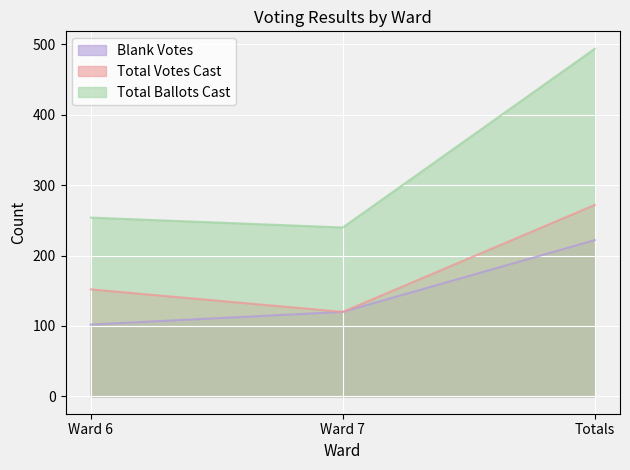

Is the value of Total Ballots Cast at Ward 7 greater than the value of Blank Votes at Totals?

Yes